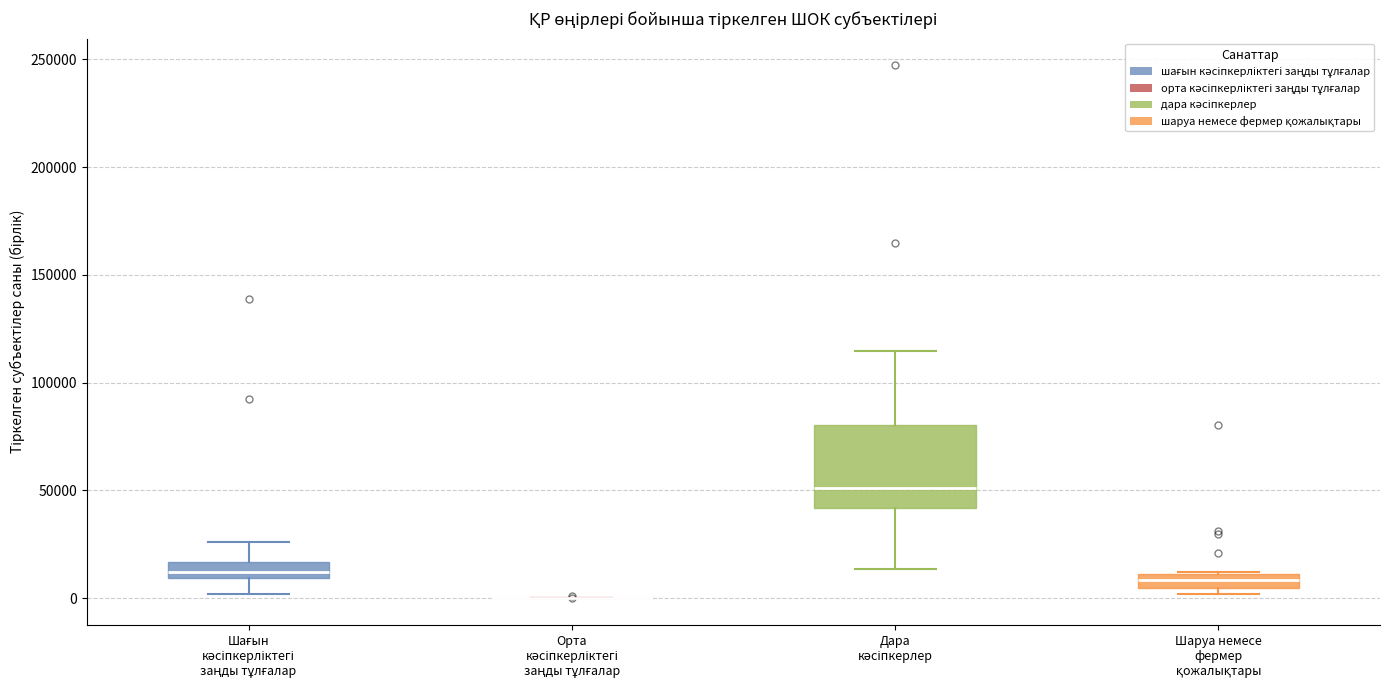

Comparing the boxes themselves (not the whiskers), which one is the tallest?

Дара кәсіпкерлер